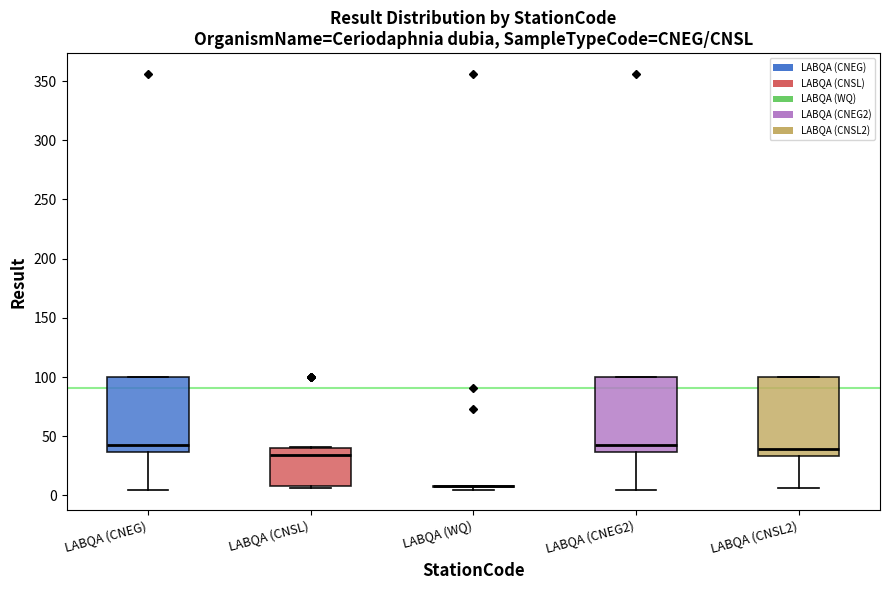

Where is the upper edge of the box for LABQA (CNSL) on the y-axis? The values are not printed on the chart, so give them approximately, as read against the axis.

40